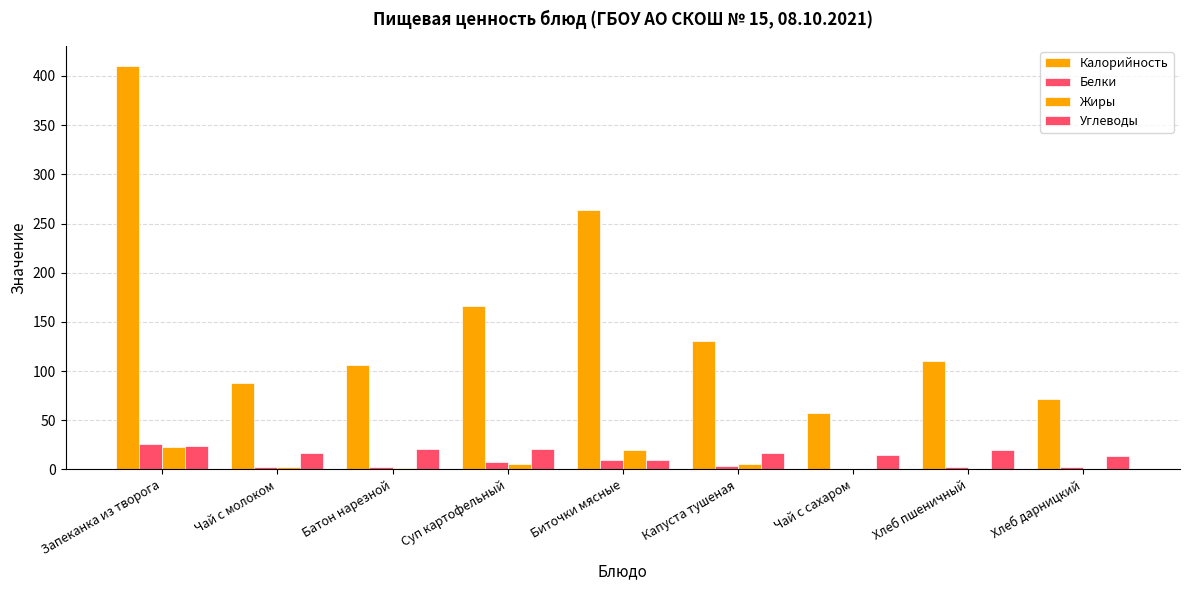

True or false: Углеводы has a value of 17.0 at Чай с молоком.

True